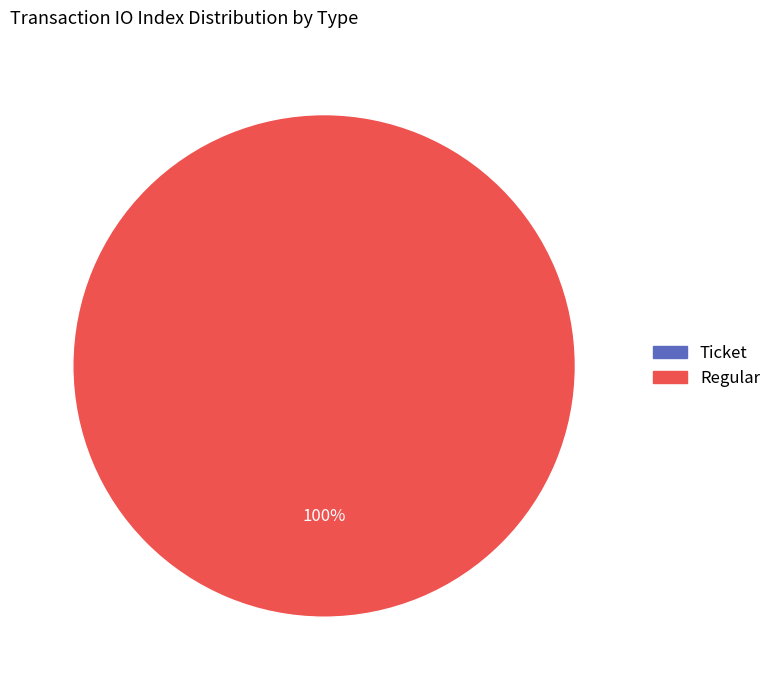

To the nearest percent, what is the average slice percentage?

50%